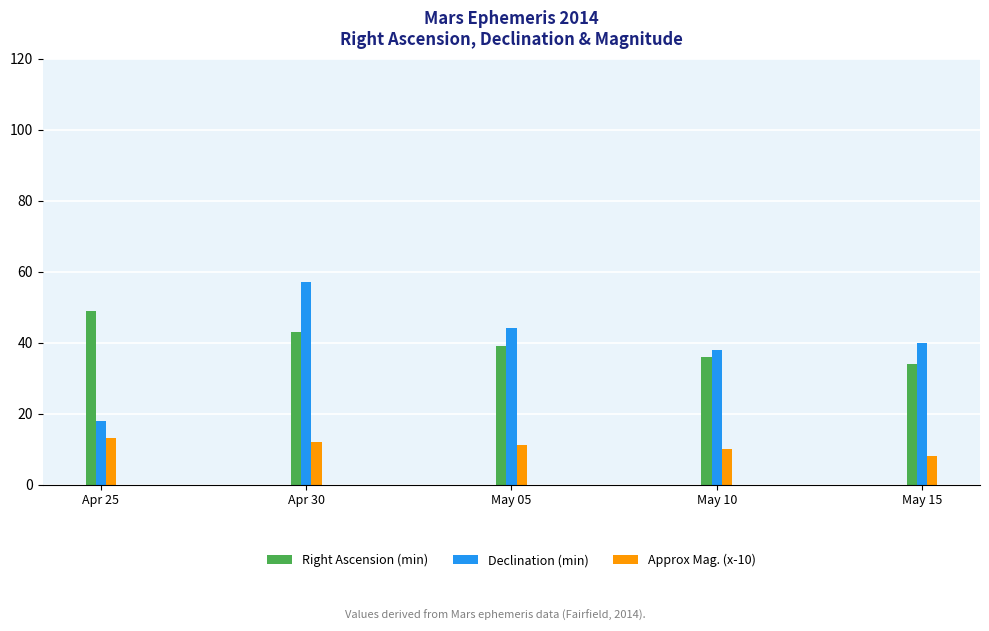

Is the value of Right Ascension (min) at Apr 30 greater than the value of Approx Mag. (x-10) at May 10?

Yes